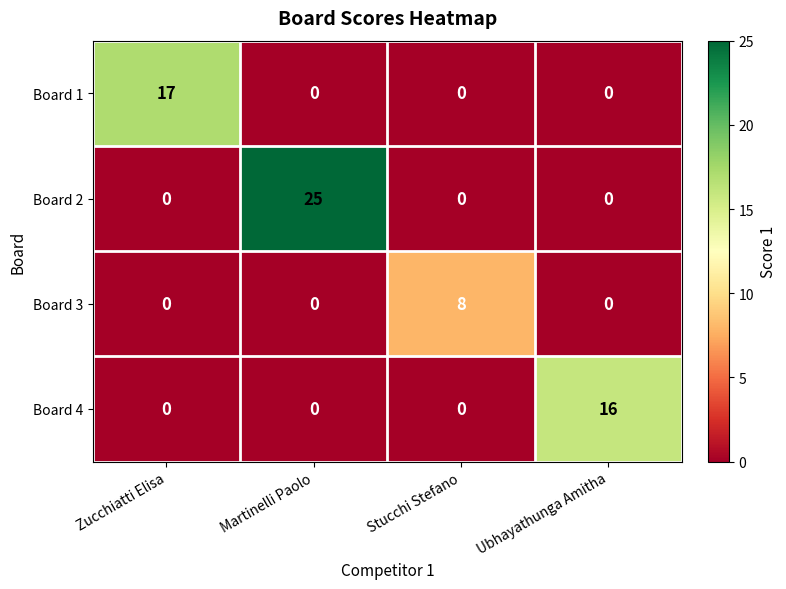

What is the maximum value shown in the chart?

25